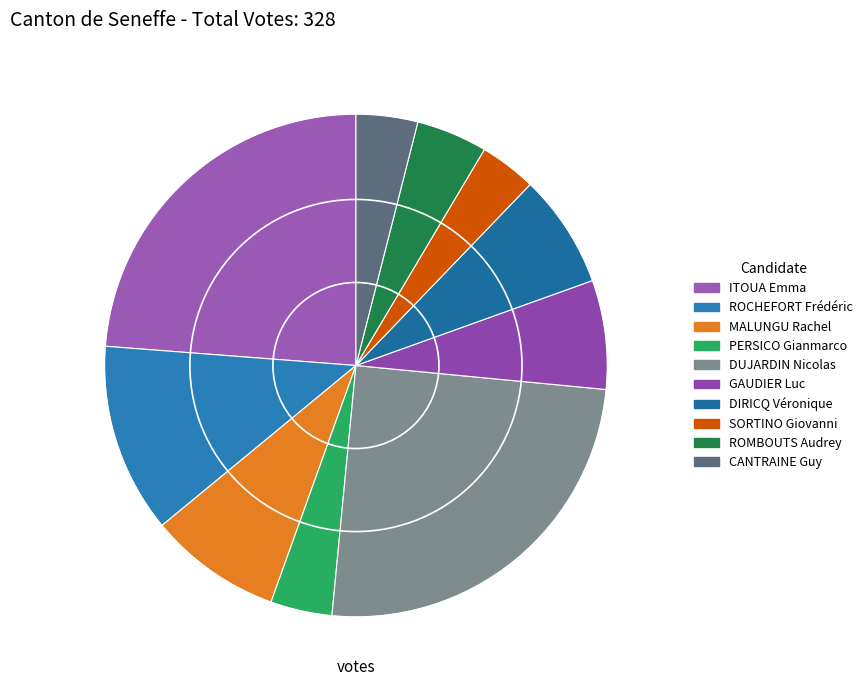

How many slices are in this pie chart?

10